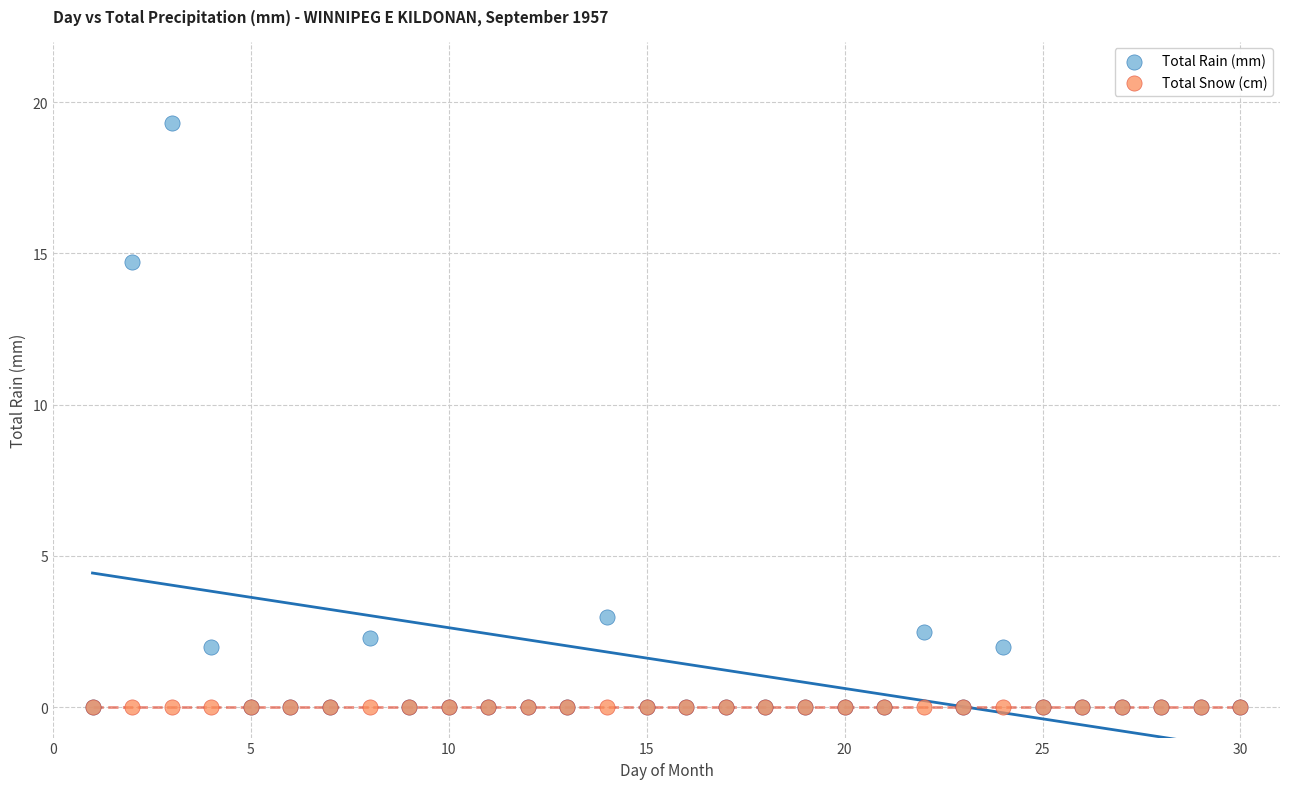

Which series contains the highest Y value?

Total Rain (mm)